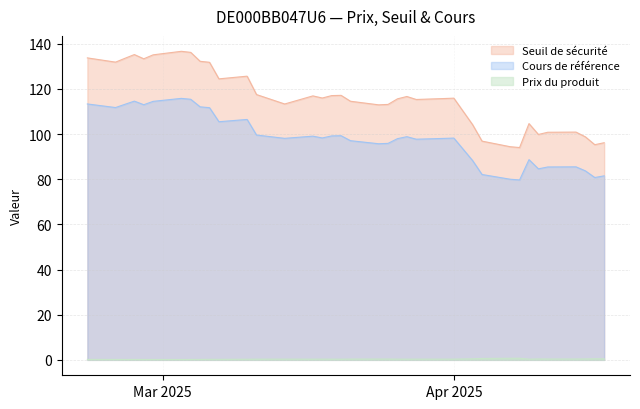

How many lines are shown in the chart?

3